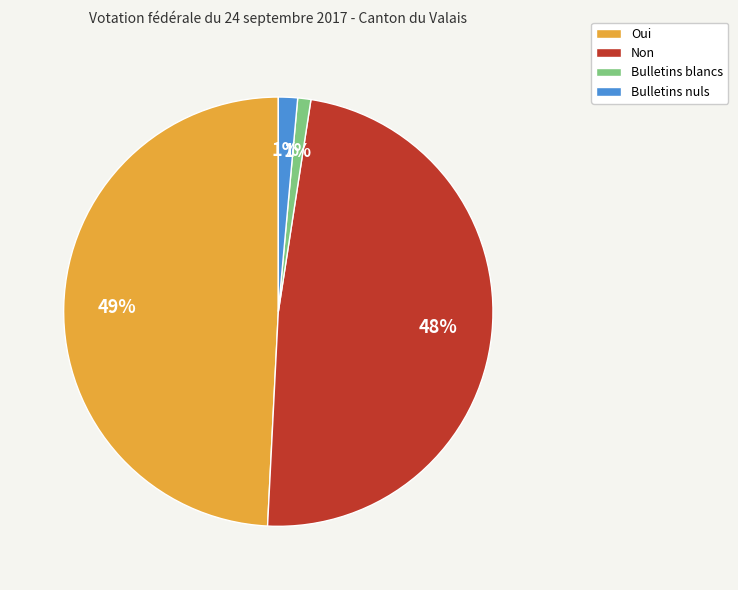

The Non slice represents 36% of the pie. True or false?

False